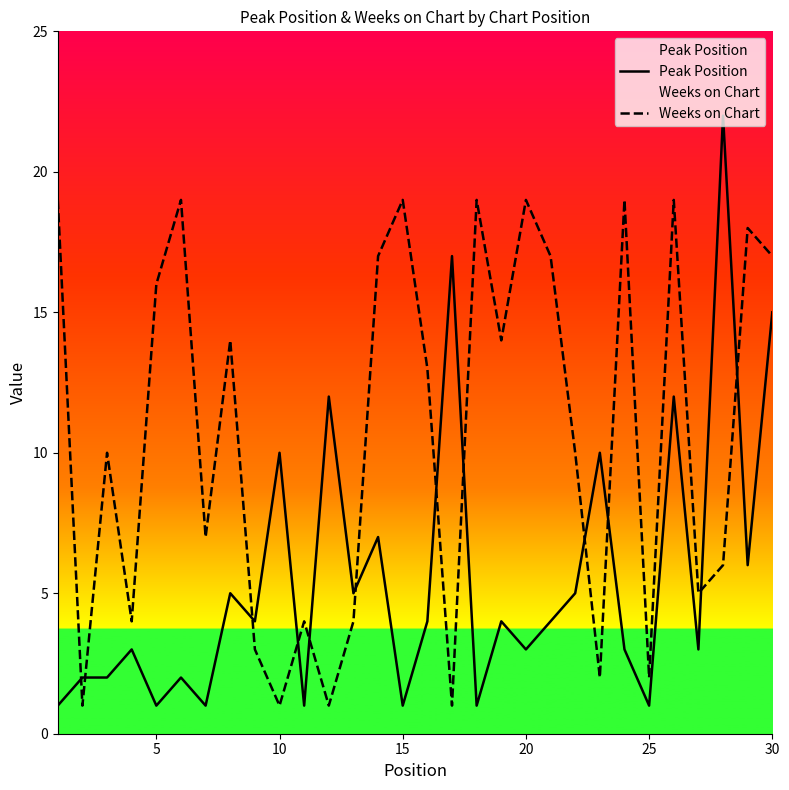

True or false: Weeks on Chart has more than 1 points higher than both neighbors.

True